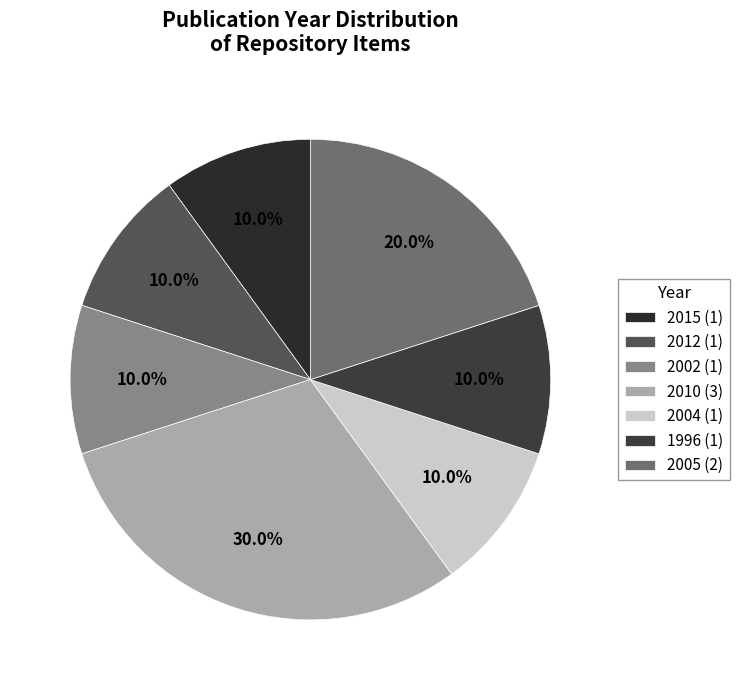

Does 2010 represent more than half of the total?

No